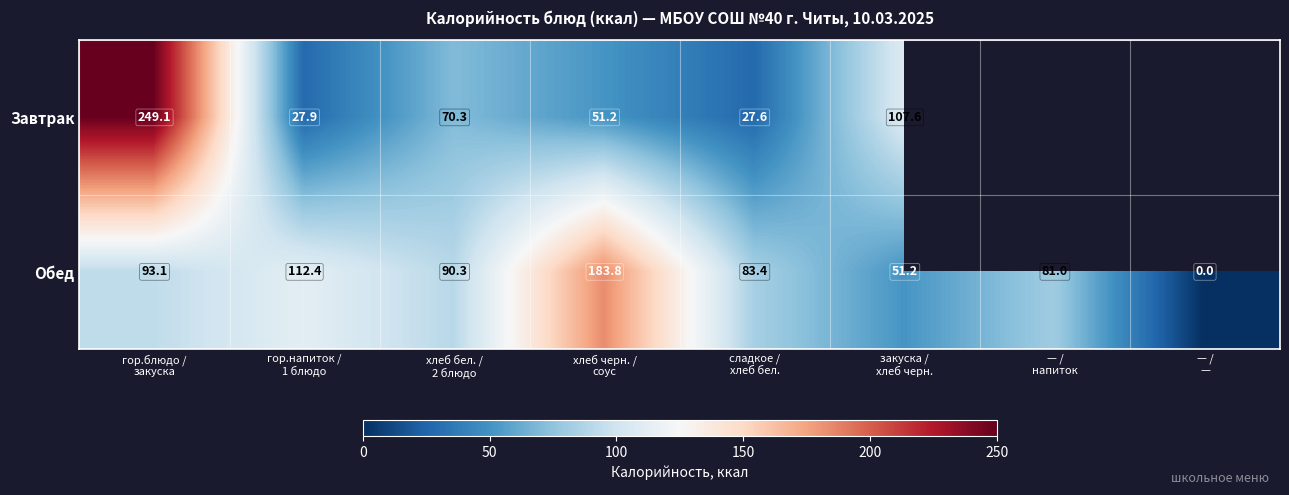

Rank the series at сладкое /
хлеб бел. from lowest to highest value.

Завтрак, Обед